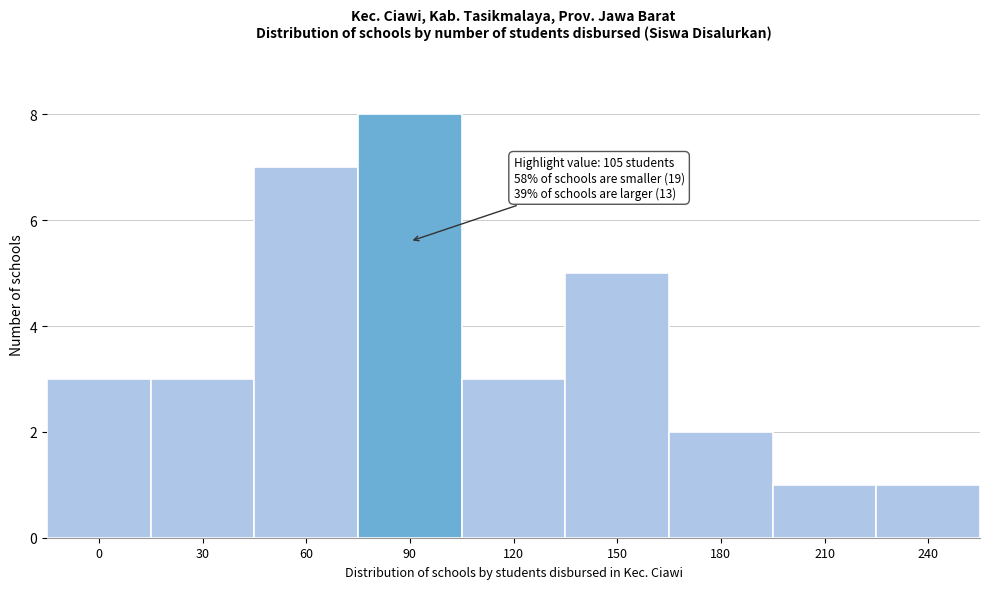

Reading left to right, transcribe all the data shown in this chart.

3	3	7	8	3	5	2	1	1